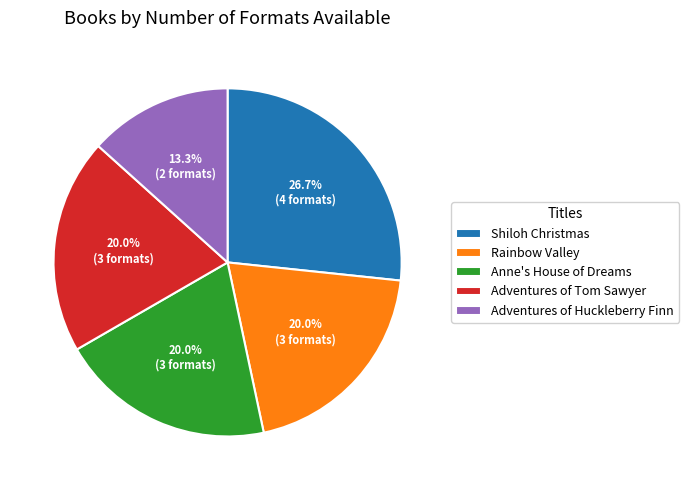

To the nearest percent, what percentage of the pie is Anne's House of Dreams?

20%